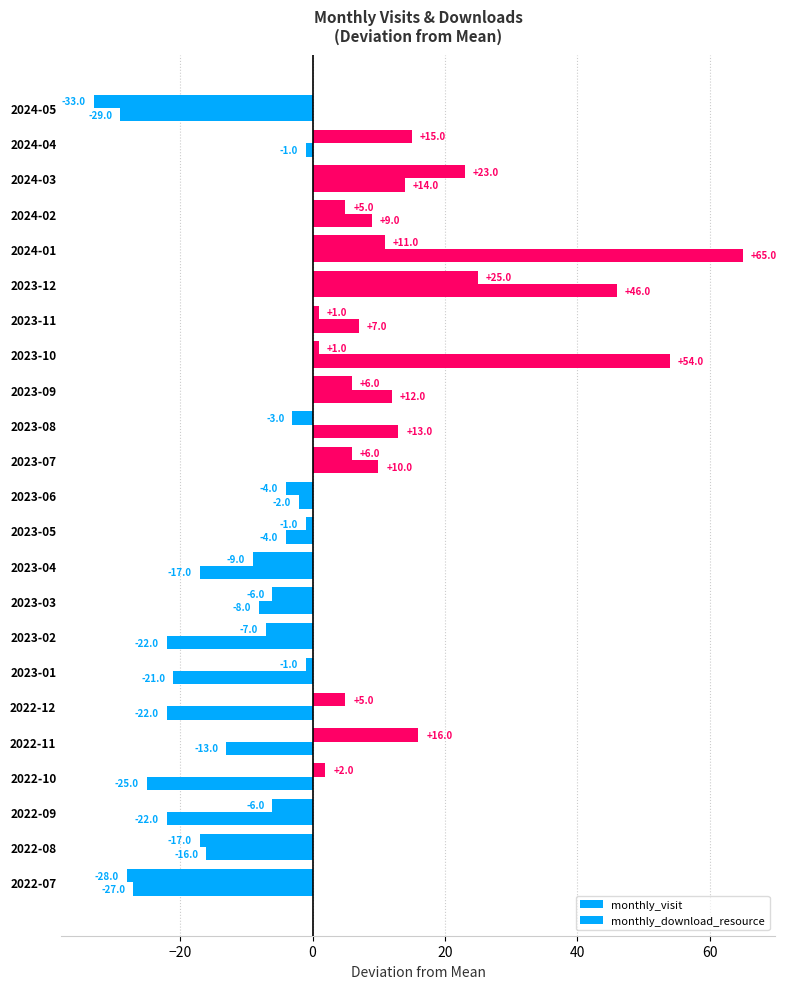

How many values in the monthly_visit series exceed 0?

12